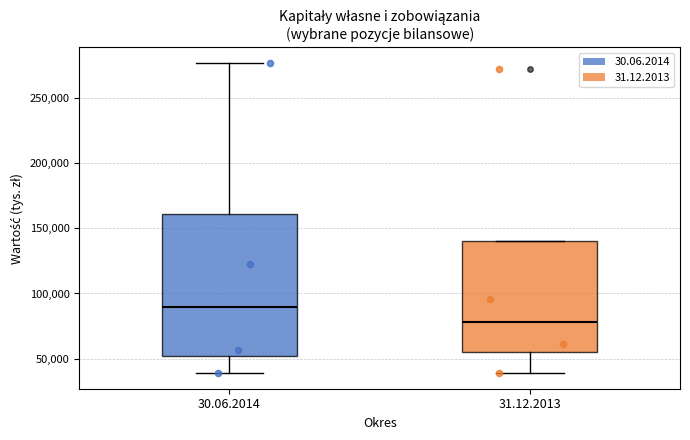

Where is the upper edge of the box for 30.06.2014 on the y-axis? The values are not printed on the chart, so give them approximately, as read against the axis.

160000